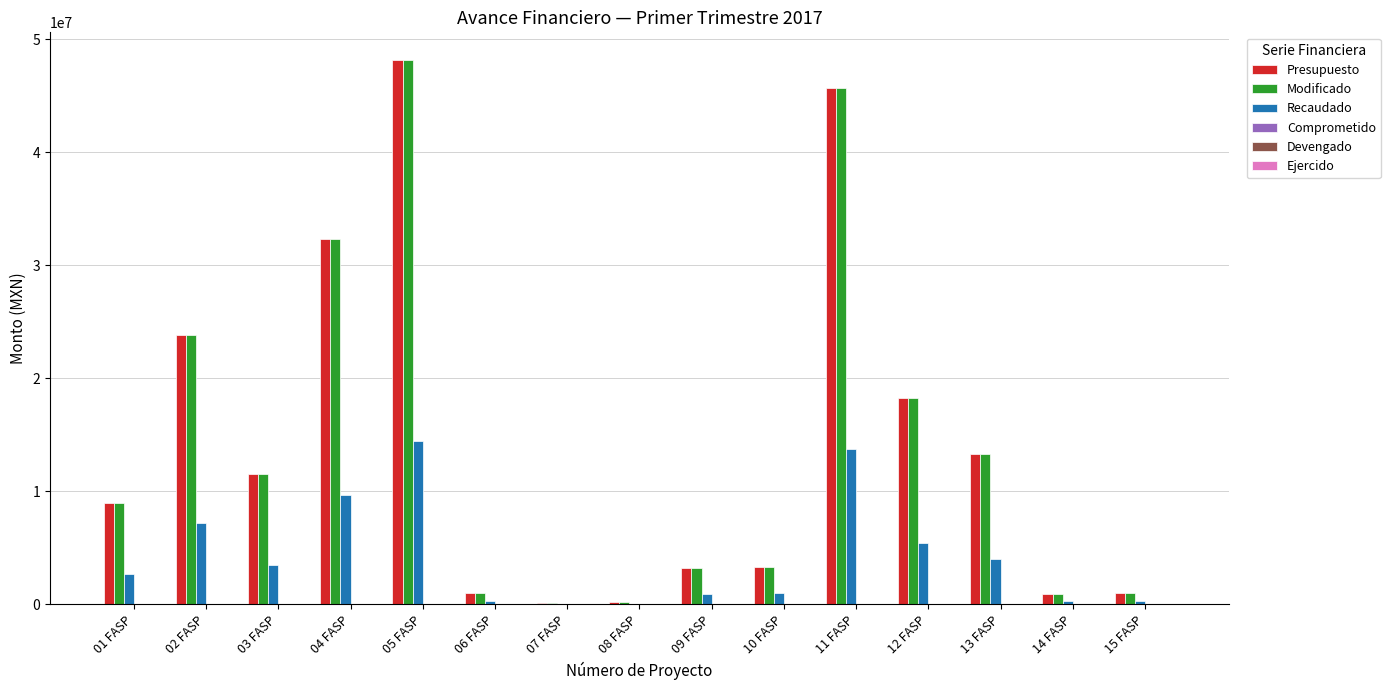

What is the average value of the Presupuesto series?

14119561.6